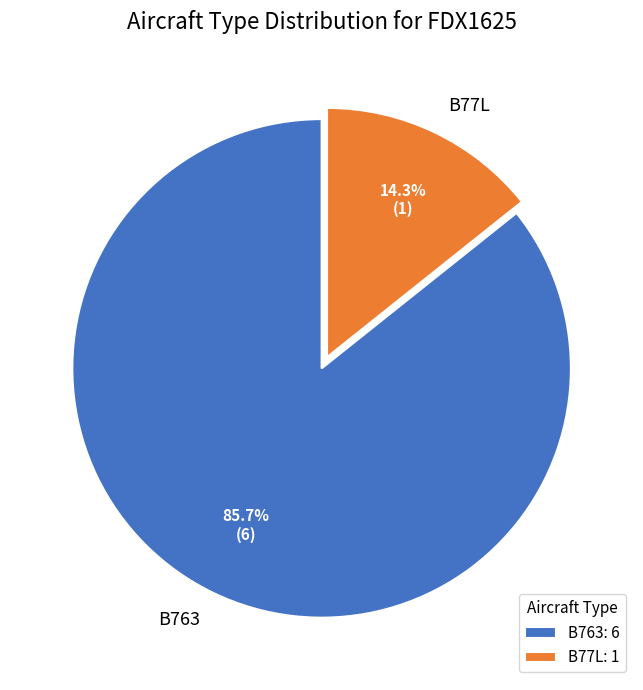

Is it true that B763 is 92% of the pie?

False